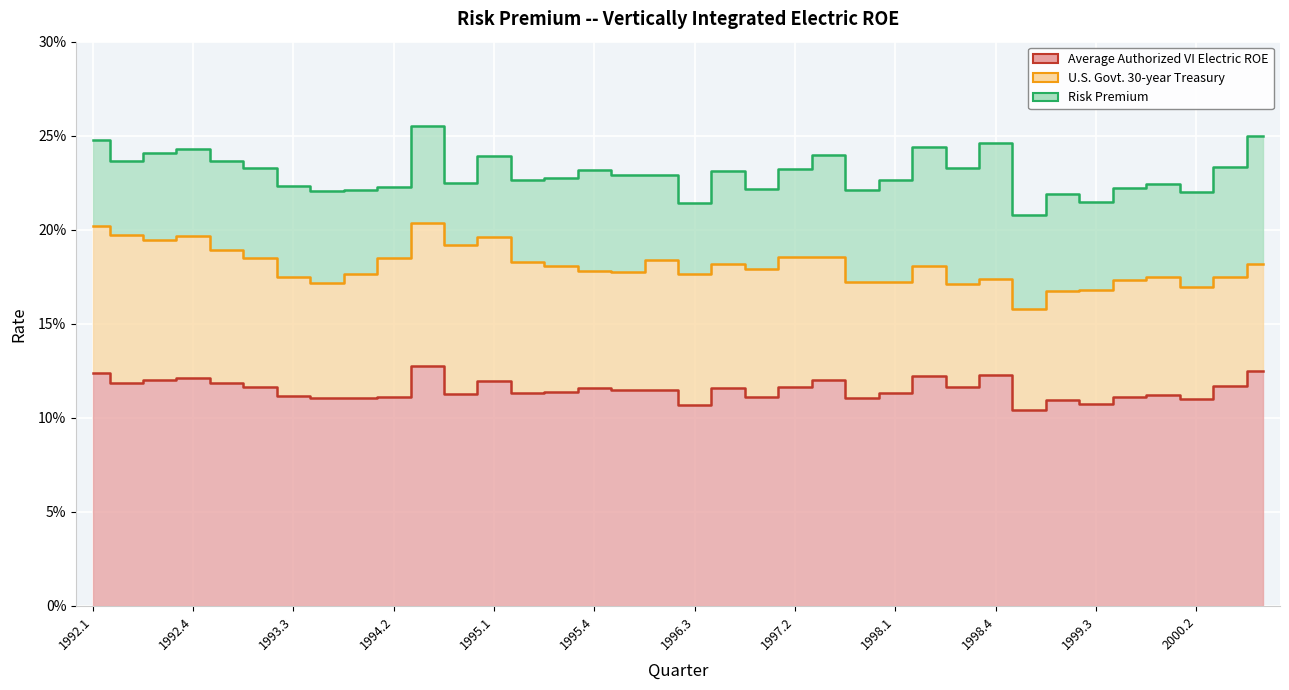

How many series are shown in this chart?

3